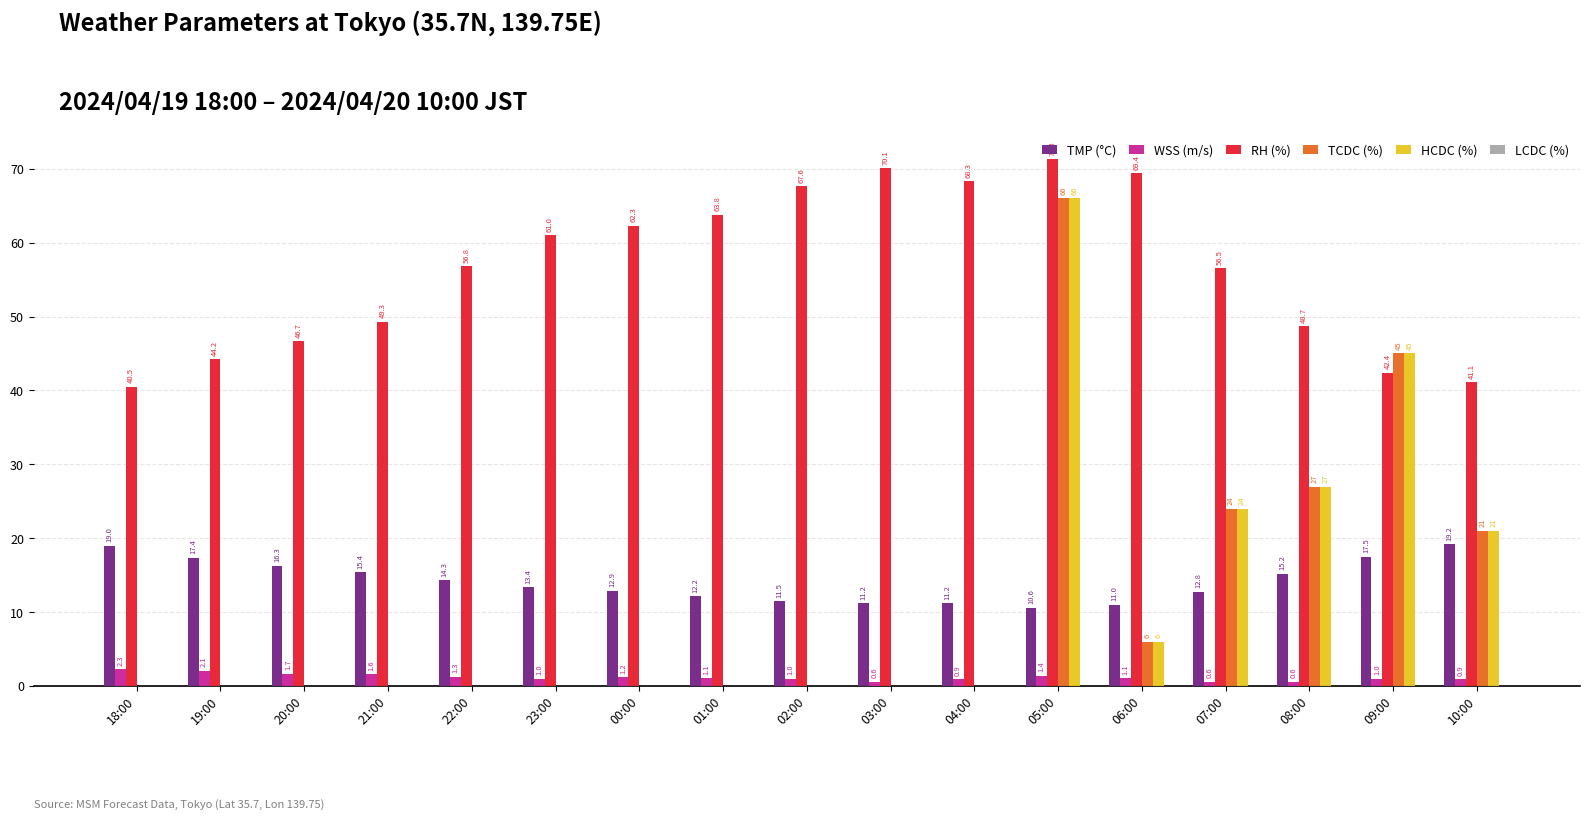

What is the sum of the RH (%) values at 21:00 and 23:00?

110.3